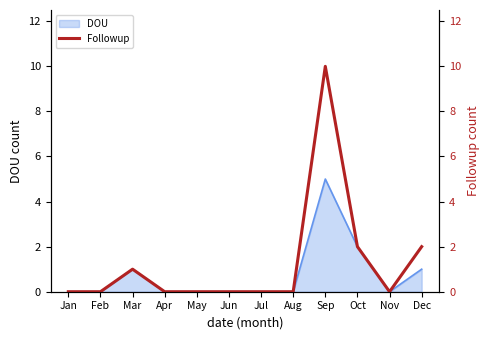

At which category does the data reach its first local valley?

Nov